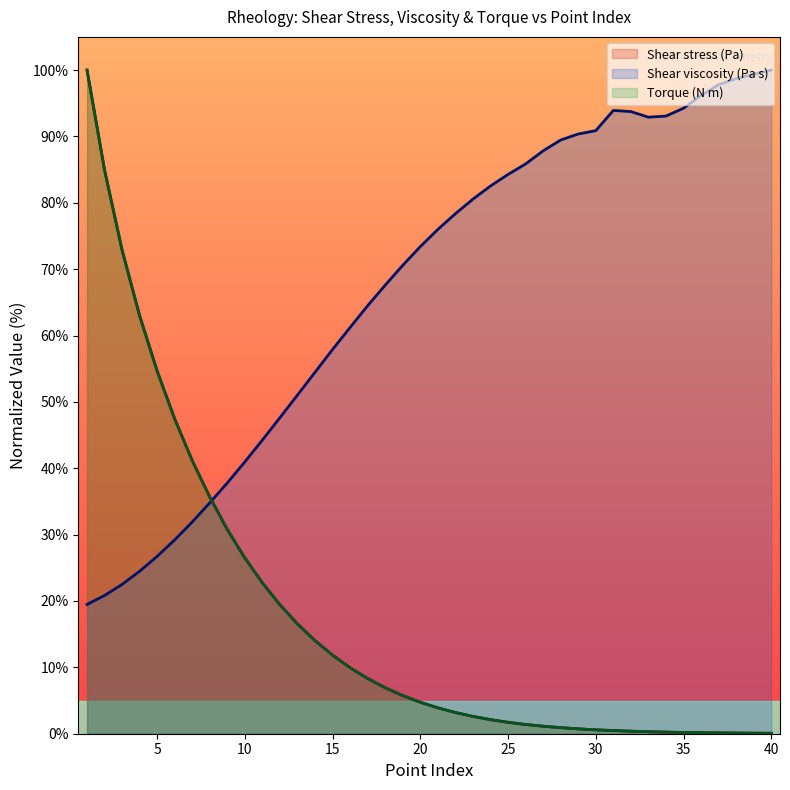

What is the highest value of the Shear stress (Pa) series?

100.0